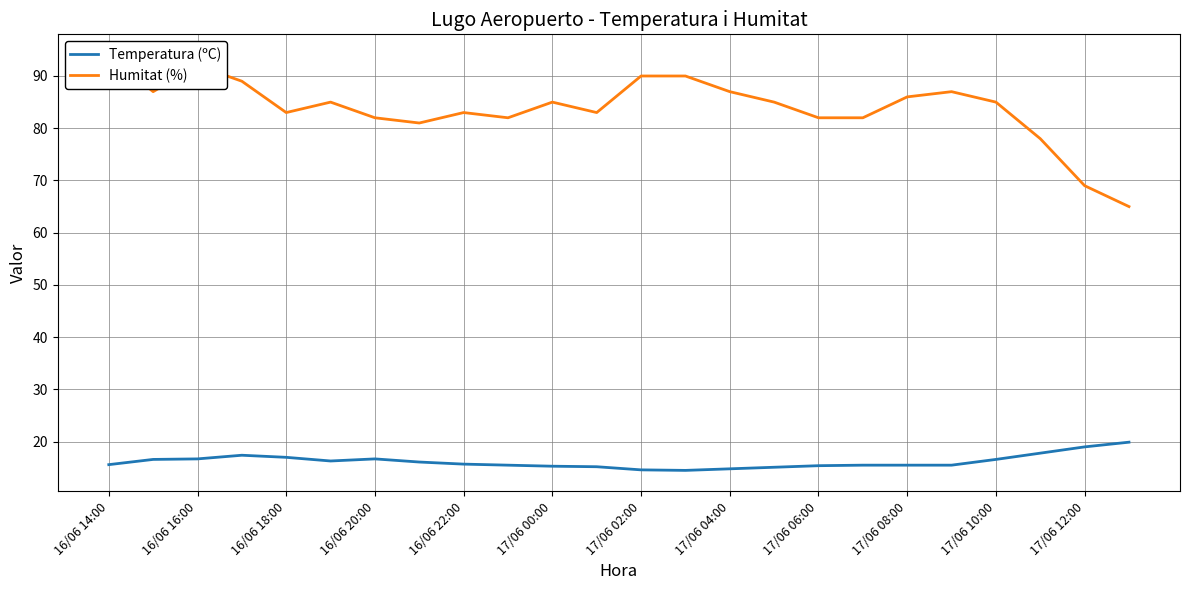

The Humitat (%) series shows 30.6 at 15. True or false?

False